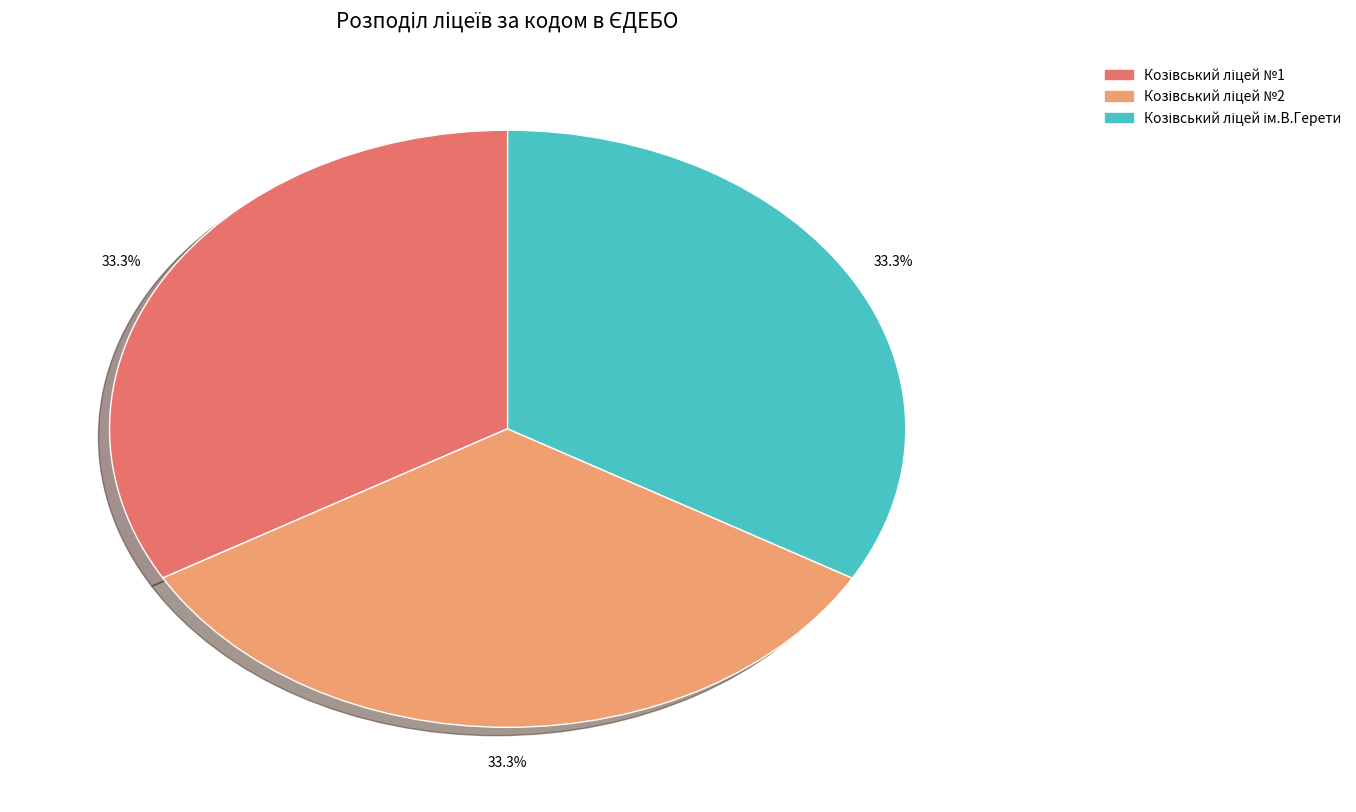

Is there a majority slice in this chart?

No